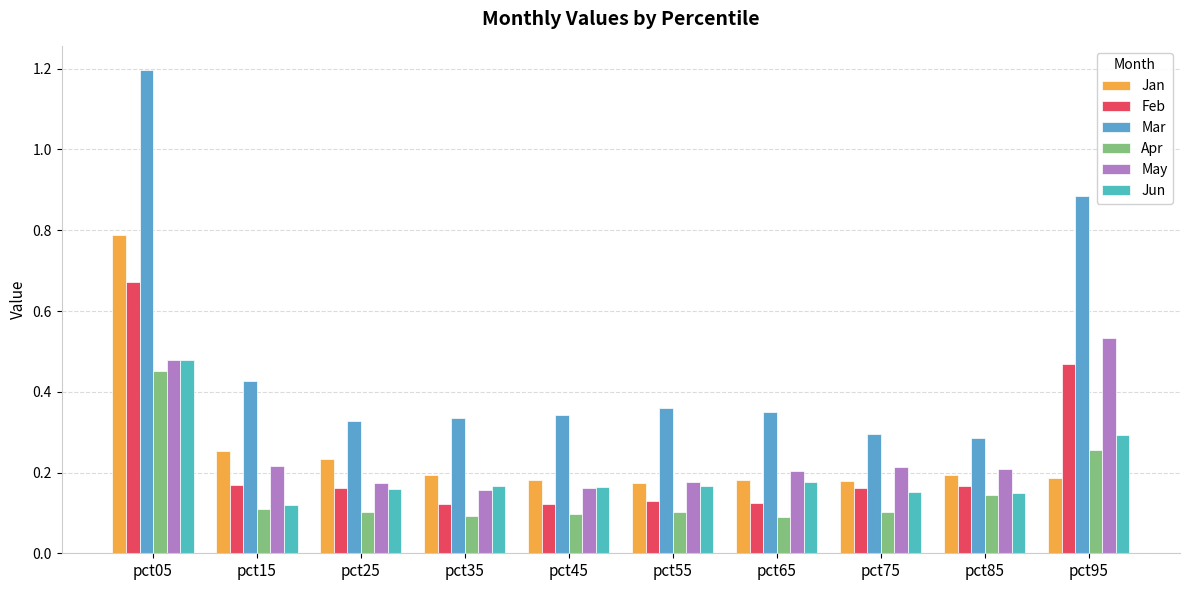

How many groups of bars are there?

10